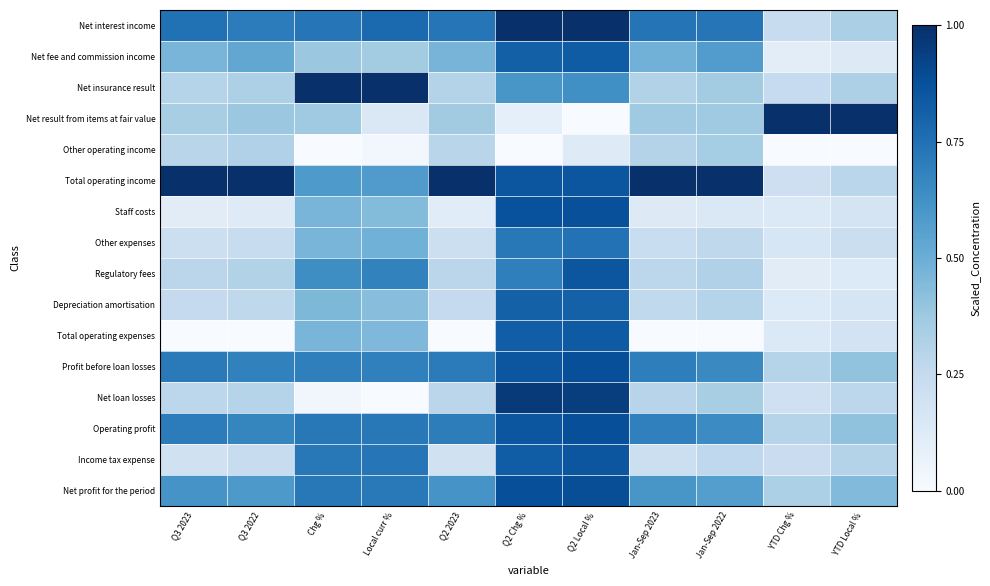

Which series has the largest total across all categories?

Total operating income